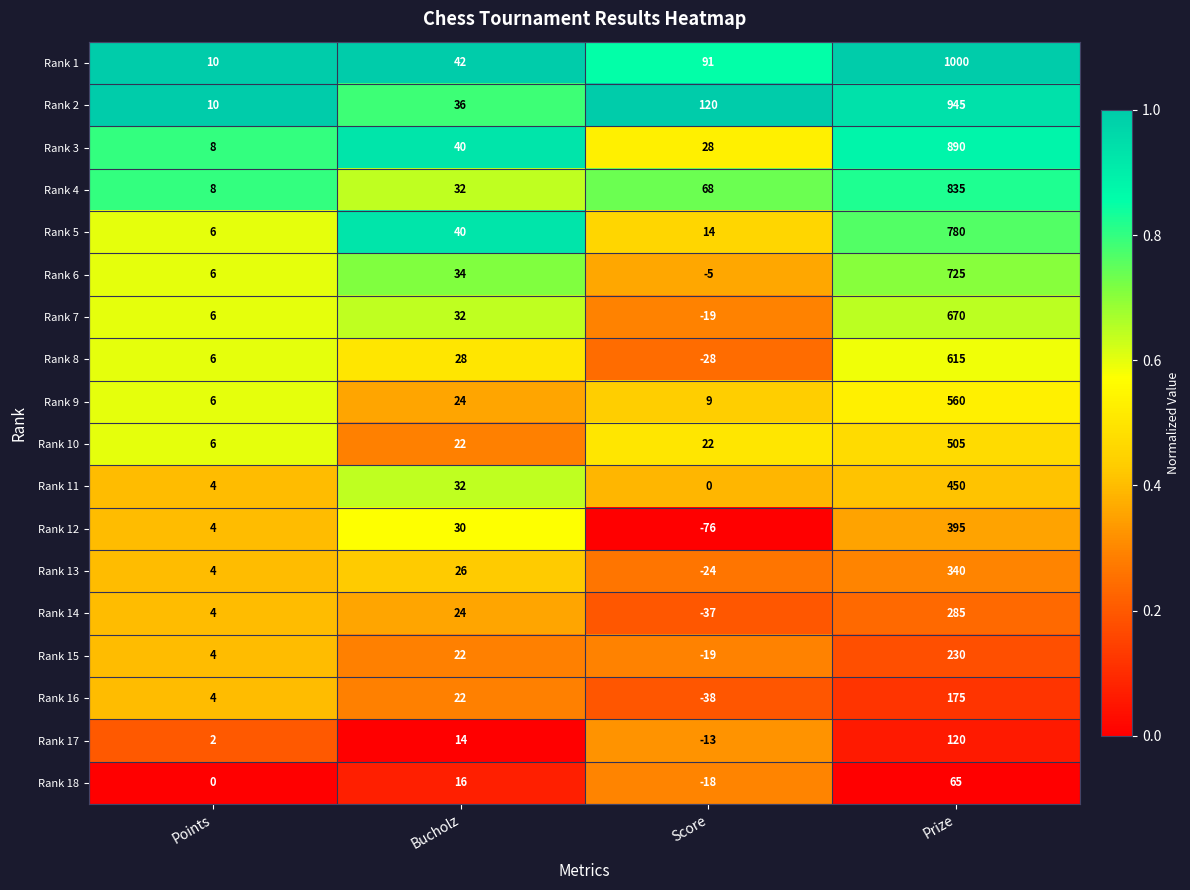

The Rank 3 series shows 890 at Prize. True or false?

True